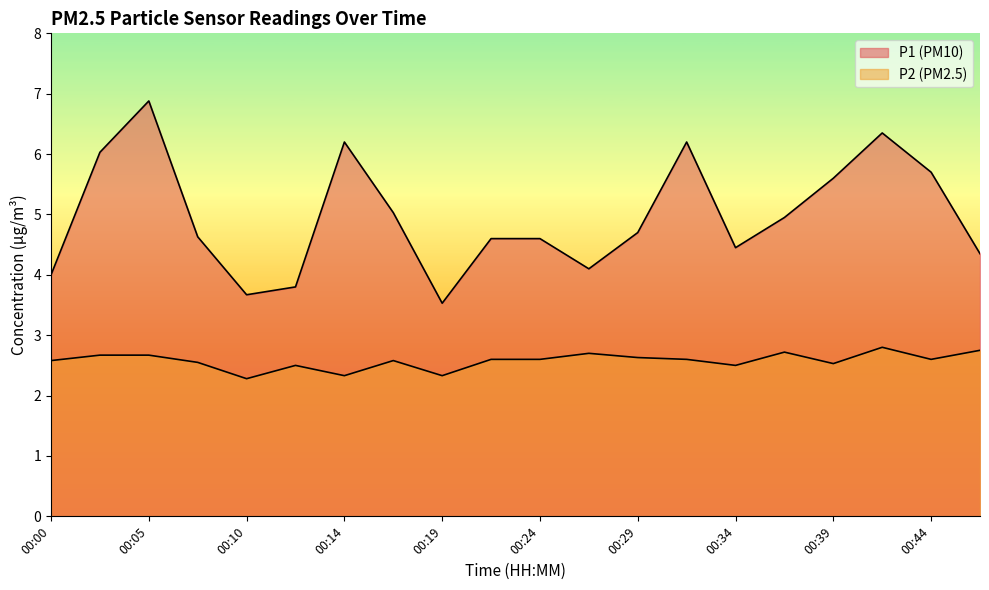

At which label does P1 first exceed 4?

00:02